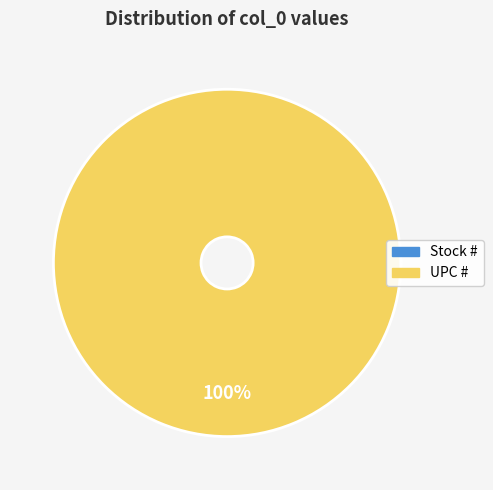

Is it true that UPC # is 93% of the pie?

False